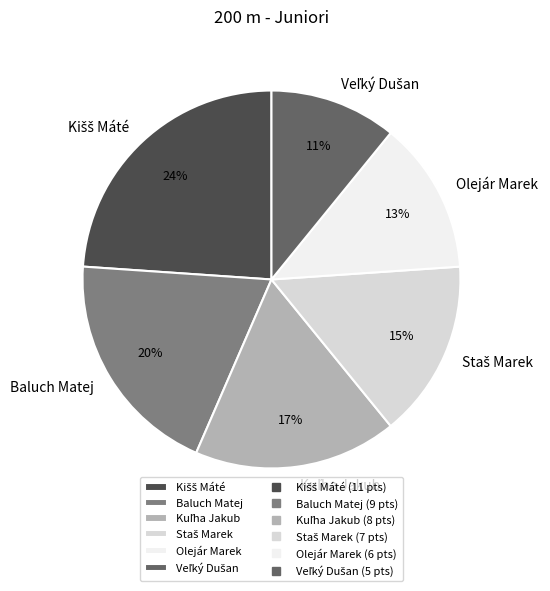

To the nearest percent, what percentage of the pie is Baluch Matej?

20%